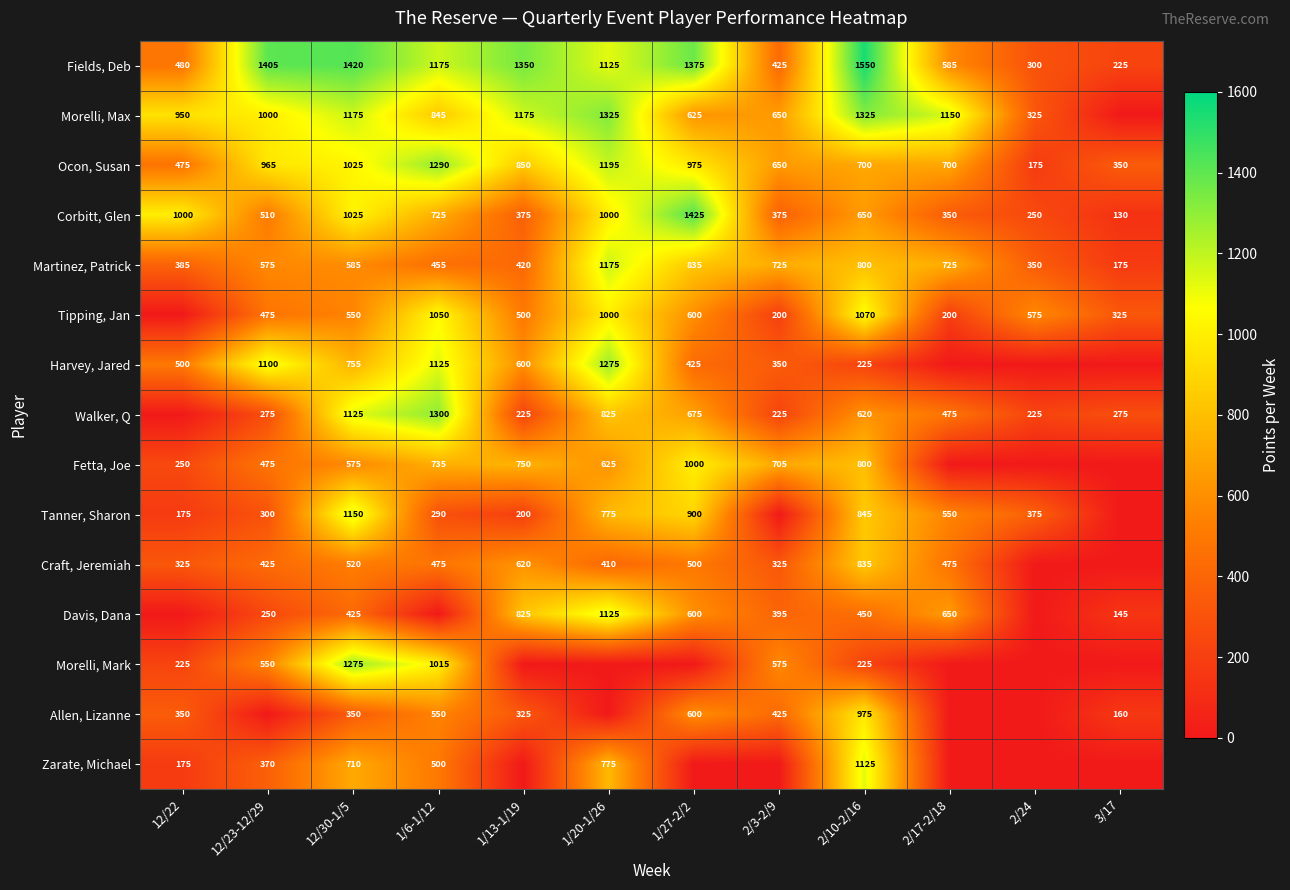

Is the value of Craft, Jeremiah at 1/13-1/19 greater than the value of Harvey, Jared at 12/23-12/29?

No